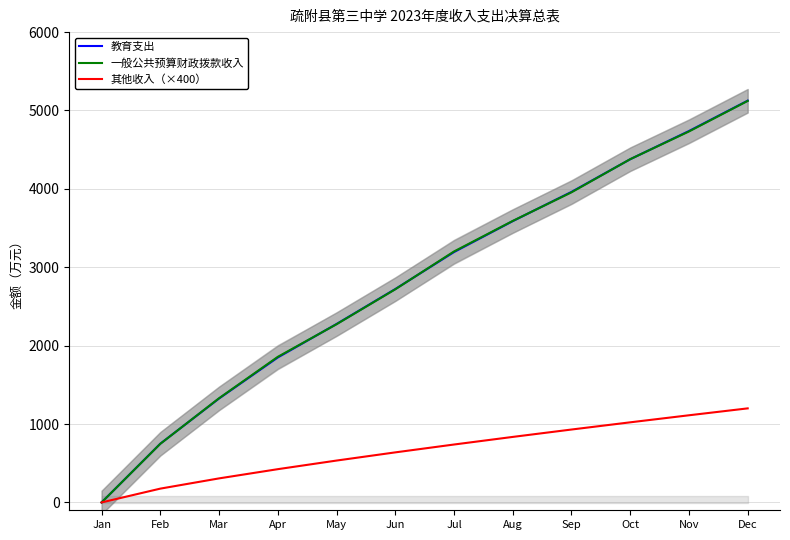

Count the number of categories in the chart.

12